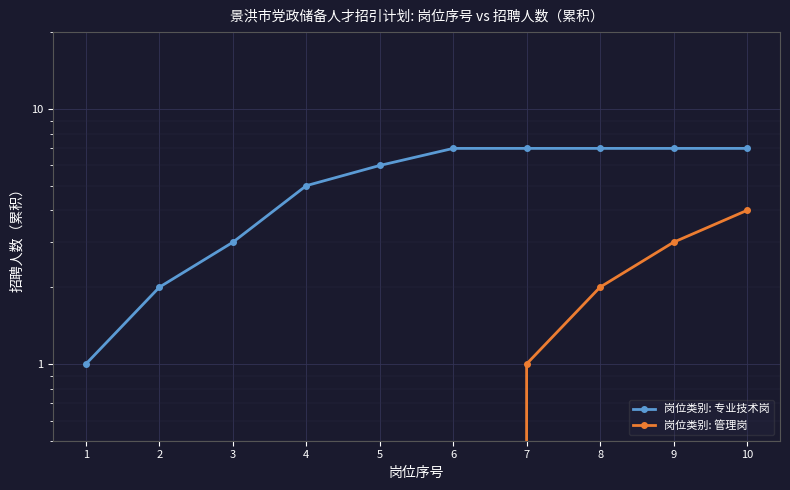

At how many categories does at least one series exceed 2?

8